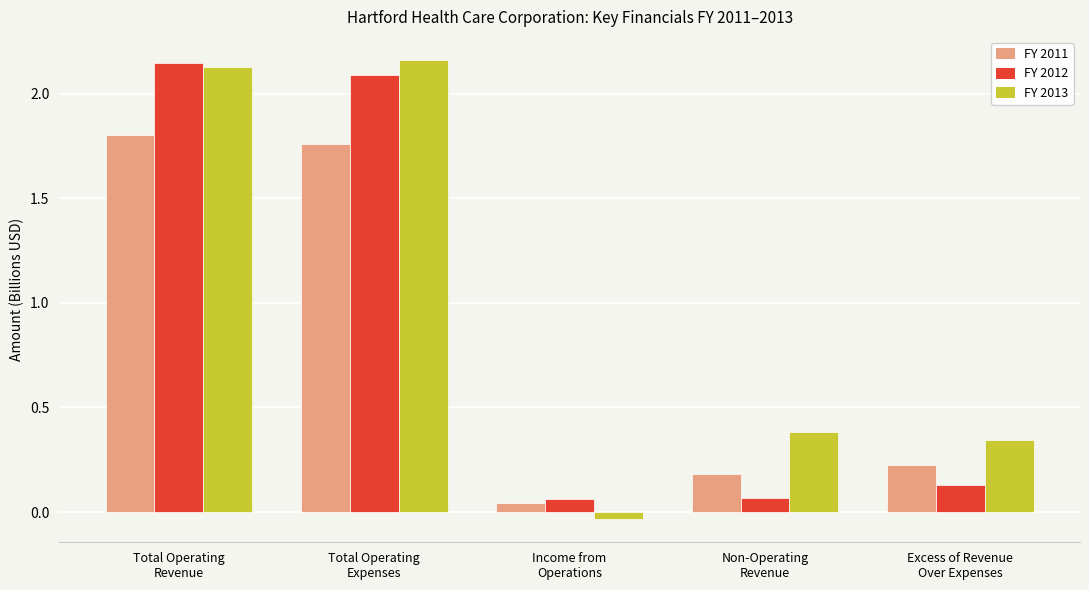

What are all the series names shown in the legend?

FY 2011, FY 2012, FY 2013